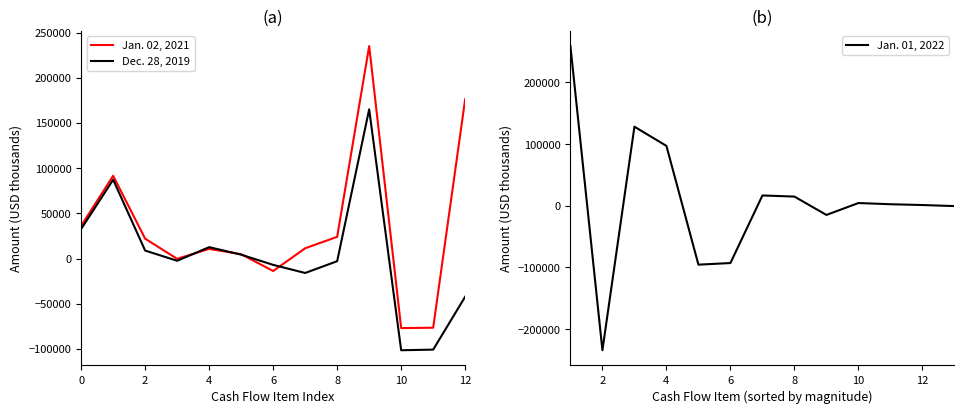

What is the difference between the maximum and second lowest values in the Dec. 28, 2019 series?

265712